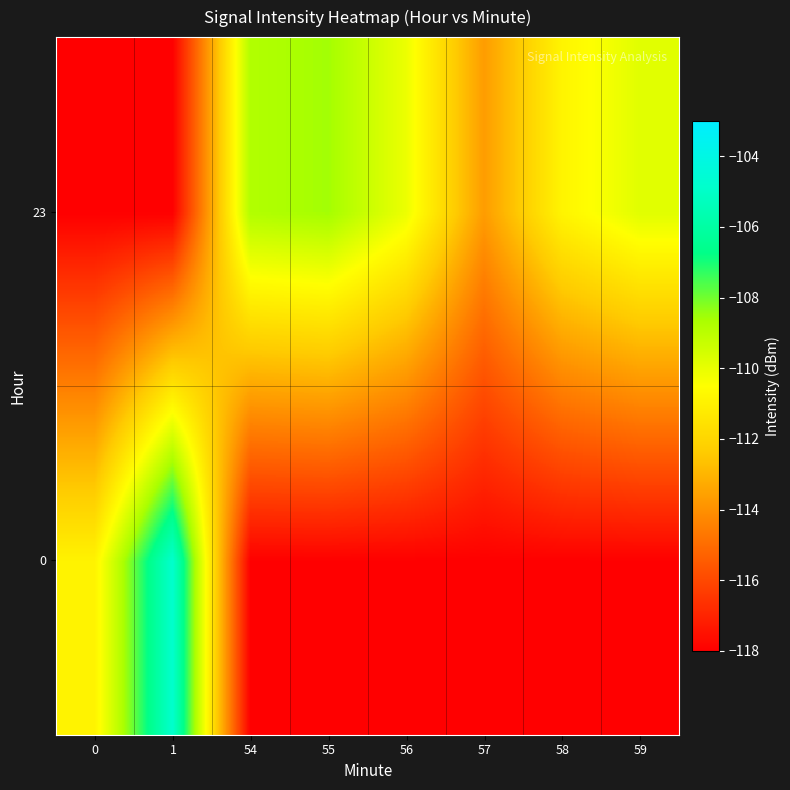

List the series in order of their peak value, highest first.

0, 23